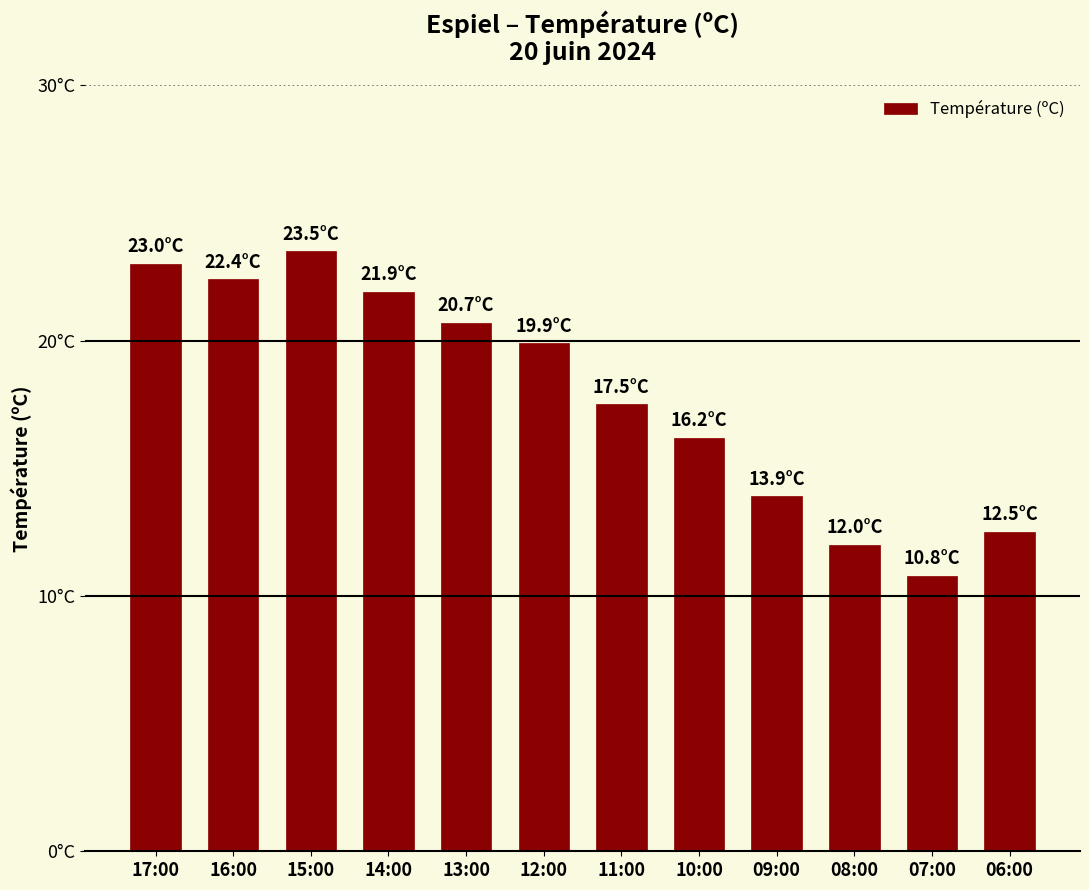

What is the label of the 4th bar from the right?

09:00